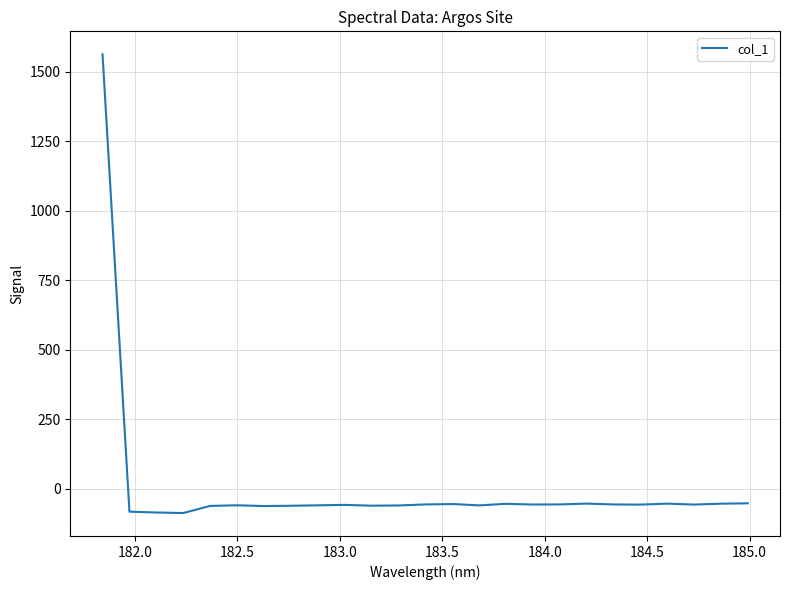

What is the difference between the maximum and minimum values?

1651.2